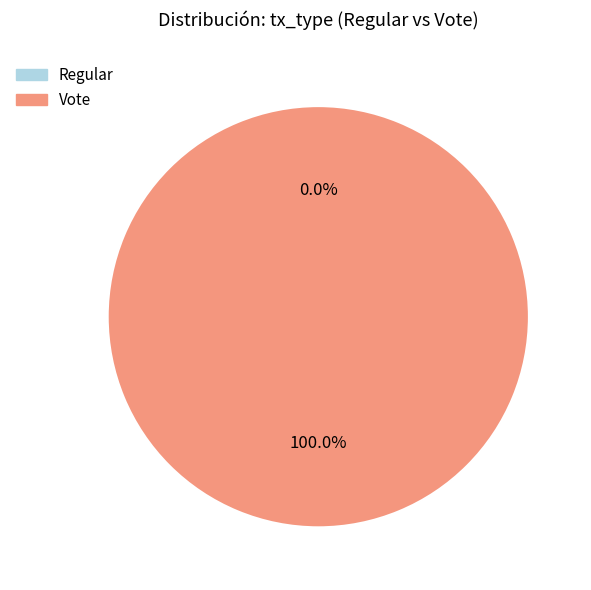

To the nearest percent, what is the average slice percentage?

50%